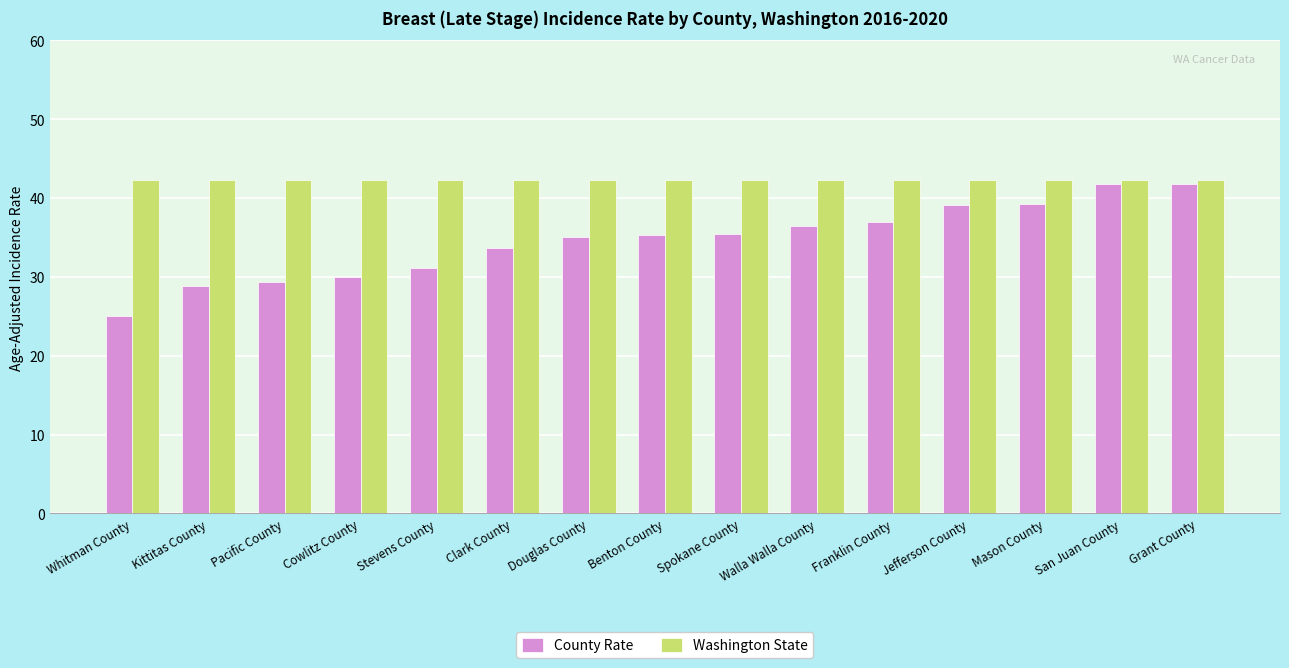

Is it true that Washington State equals 42.3 at Pacific County?

True